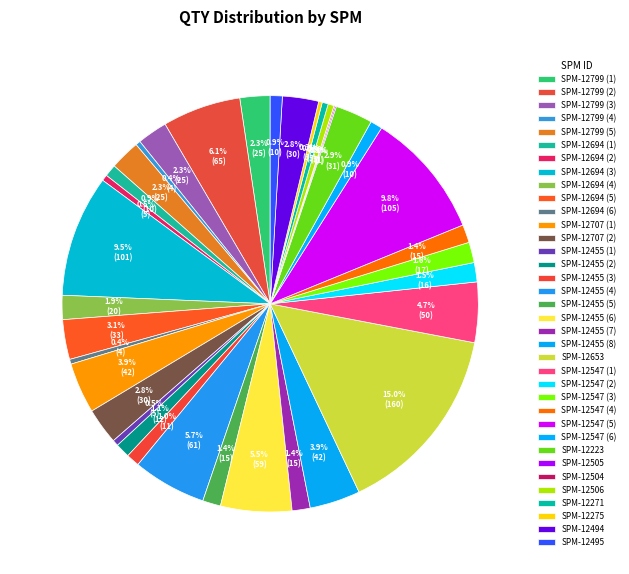

To the nearest percent, what is the average slice percentage?

3%